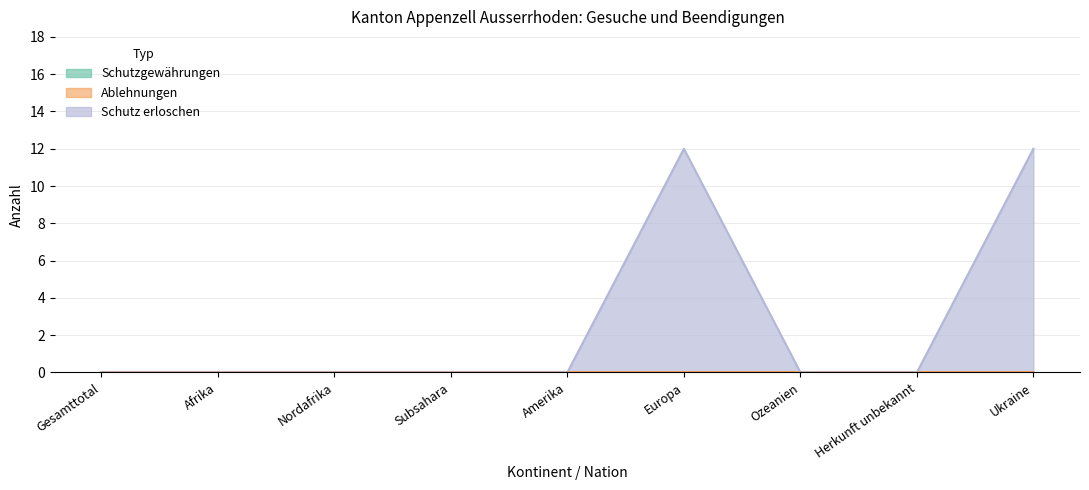

Count the number of data series in this chart.

3